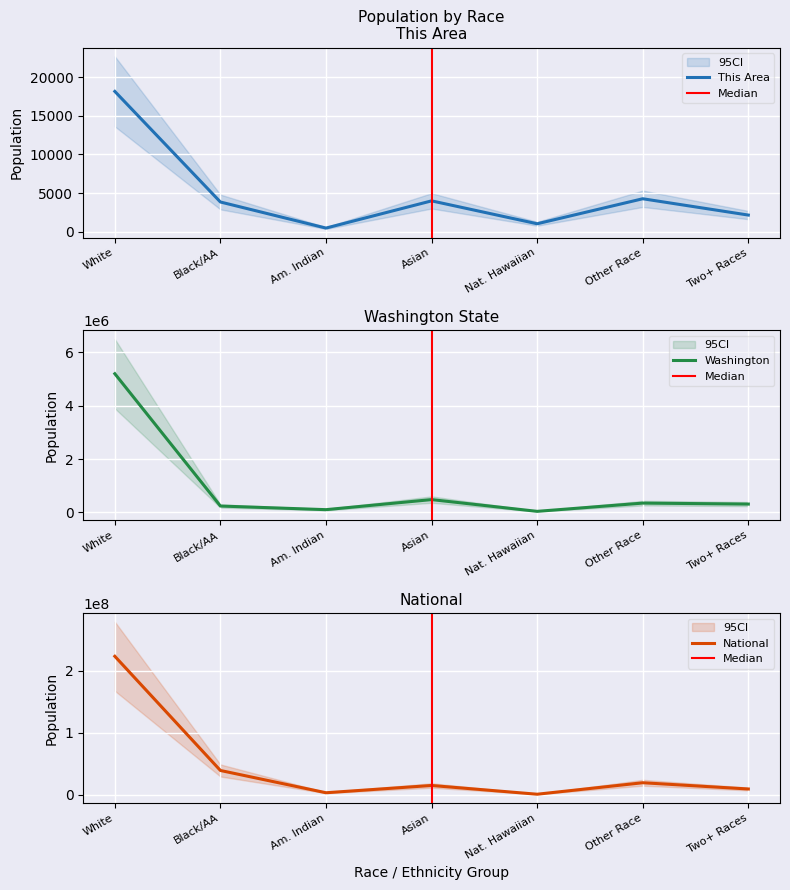

True or false: Washington and National intersect in this chart.

False